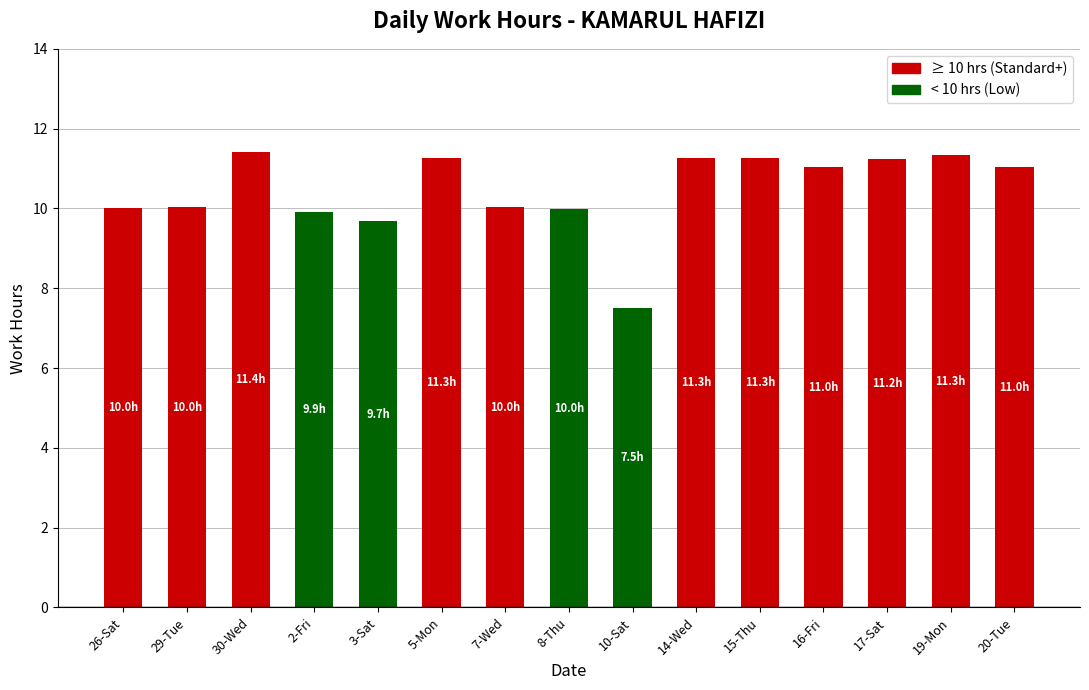

What is the label of the 3rd bar from the left?

30-Wed